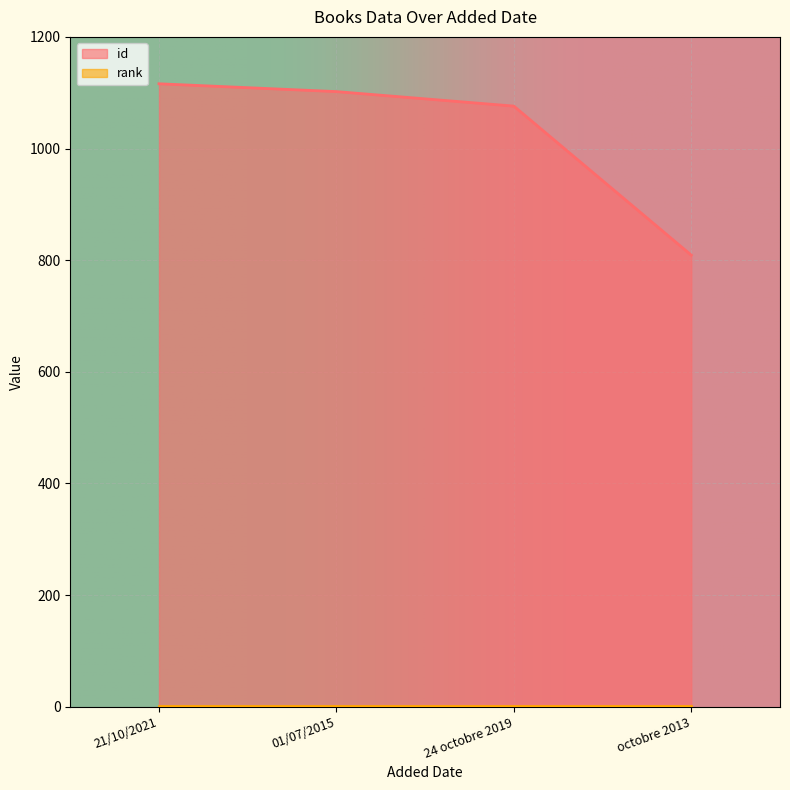

The value at octobre 2013 is 809. True or false?

True